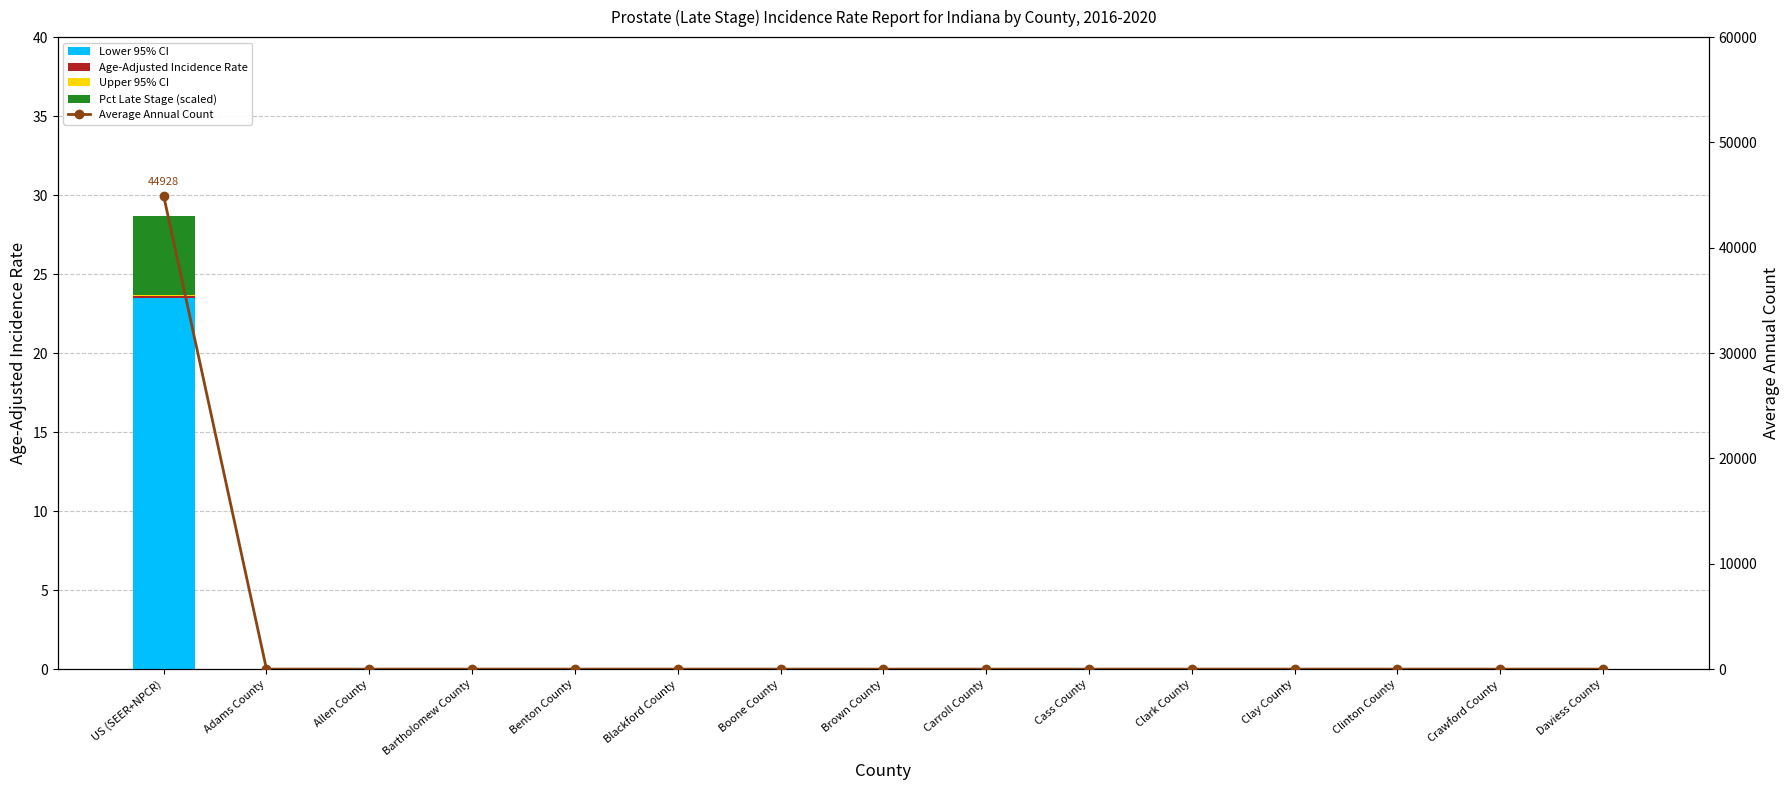

Which category has the highest value in the Upper 95% CI series?

US (SEER+NPCR)